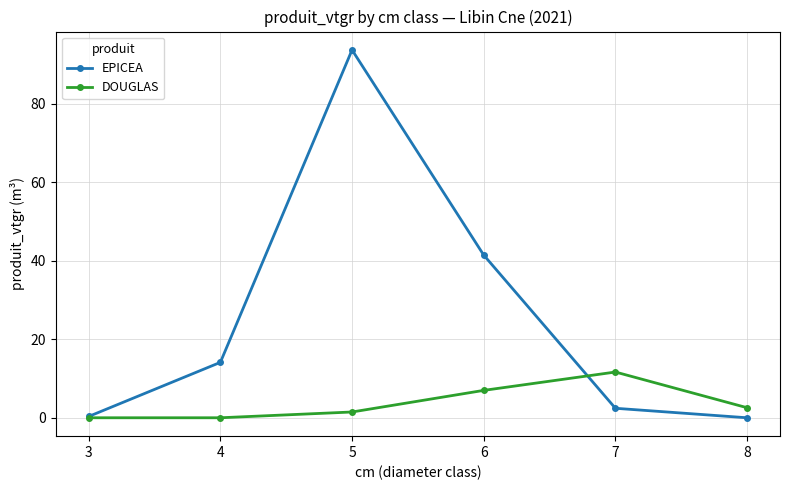

Which category has the highest value in the EPICEA series?

5